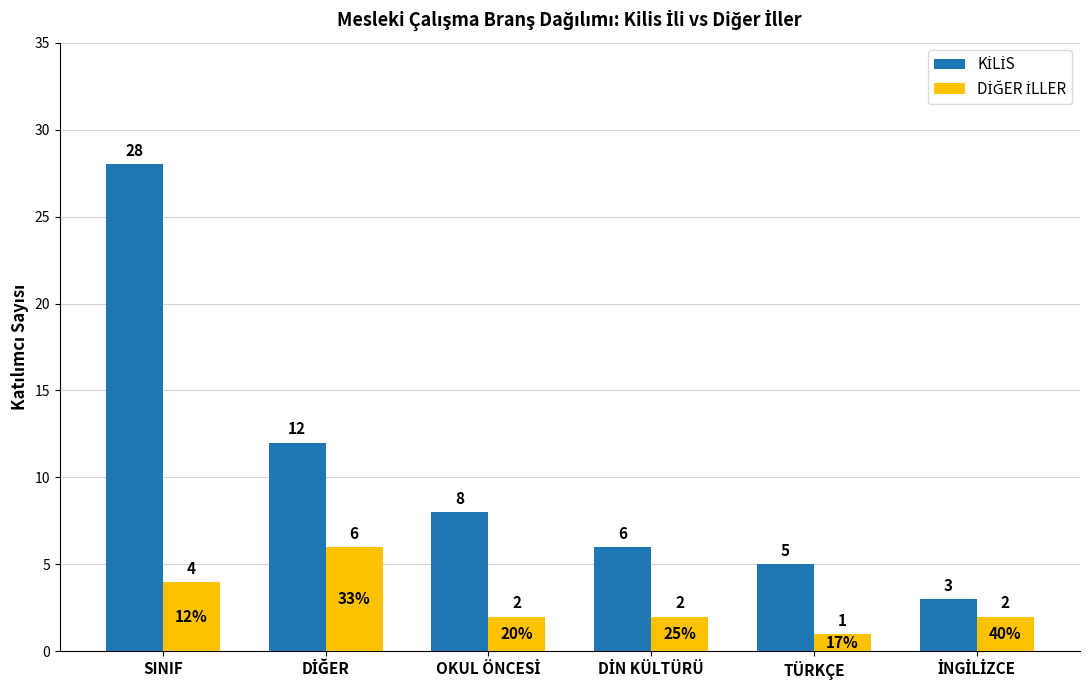

What is the maximum value shown in the chart?

28